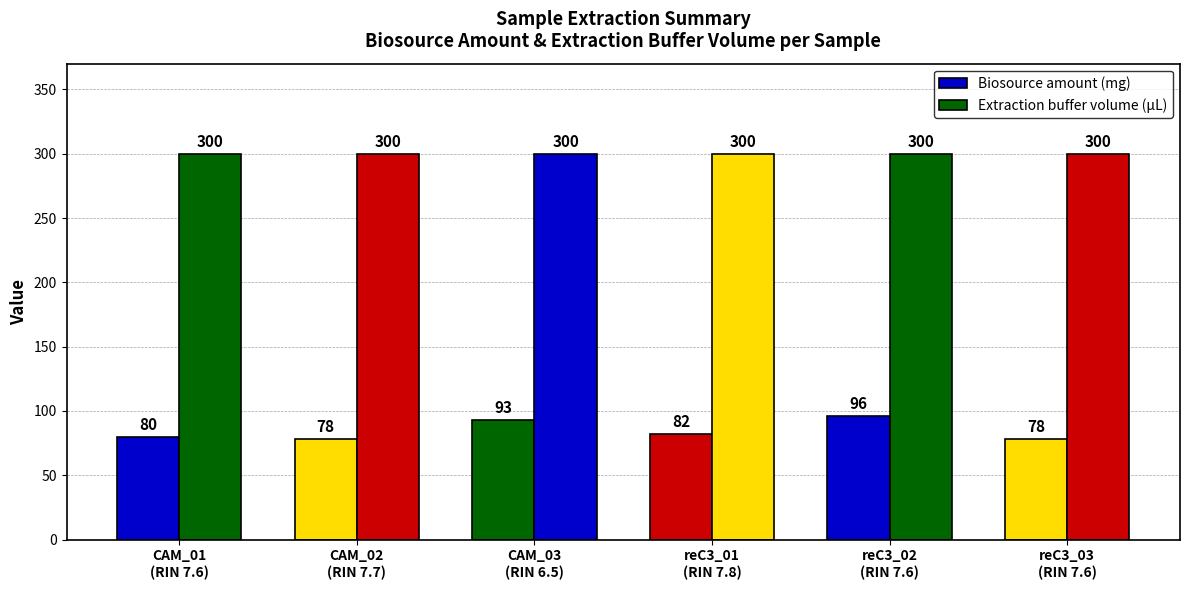

Between reC3_03
(RIN 7.6) and reC3_02
(RIN 7.6), which is larger?

reC3_02
(RIN 7.6)